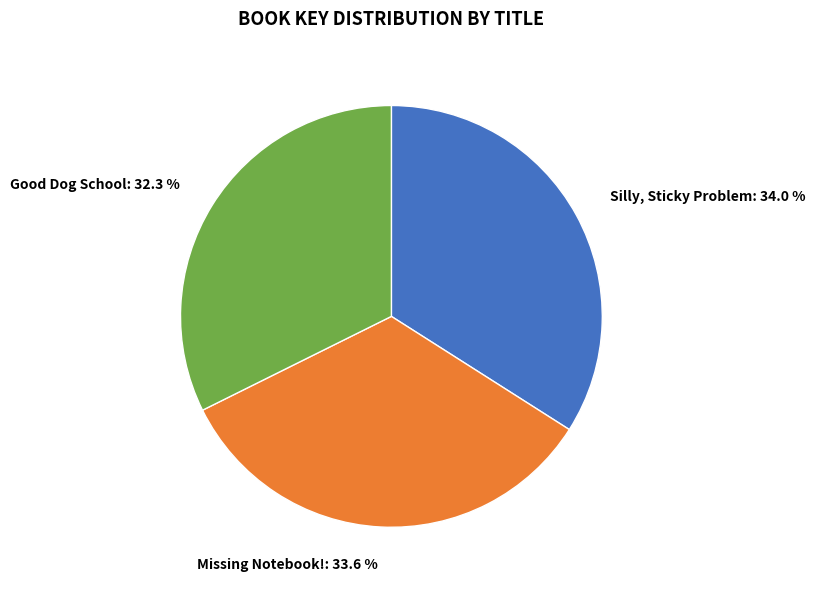

Does Missing Notebook! account for over 50% of the chart?

No